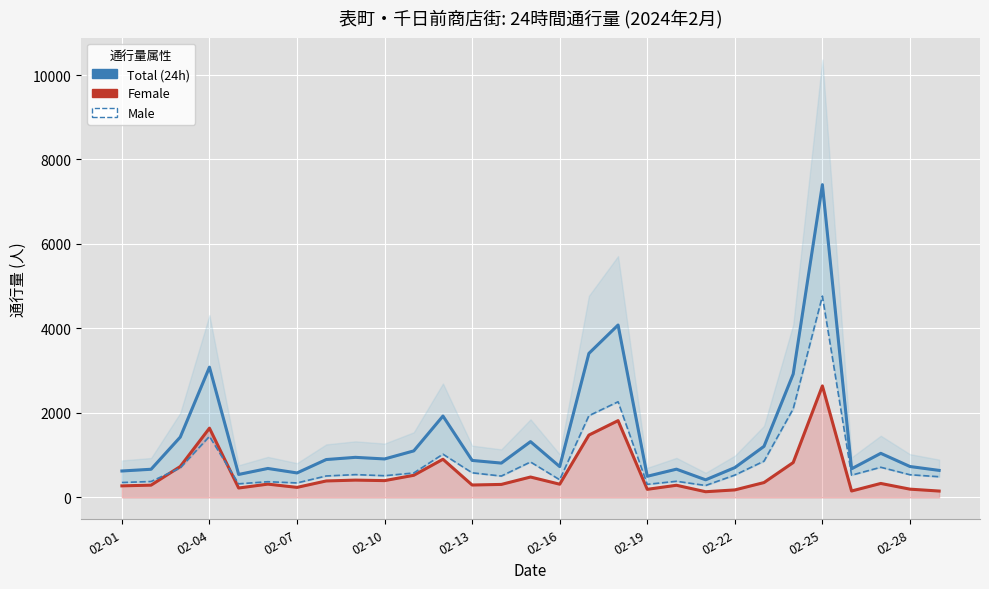

The value of Male at 02-07 is 342. True or false?

True